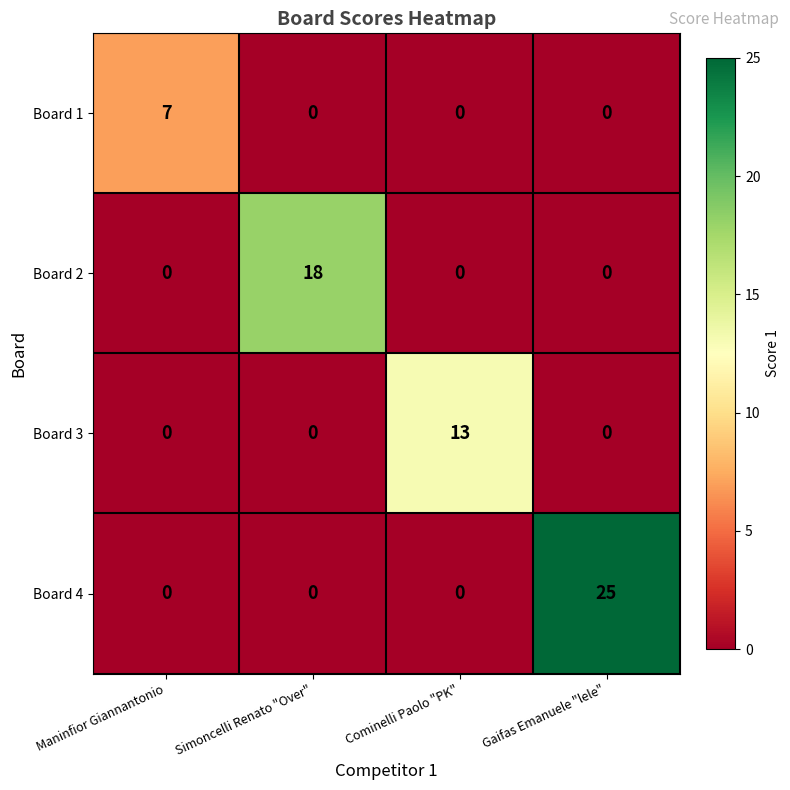

What is the maximum value shown in the chart?

25